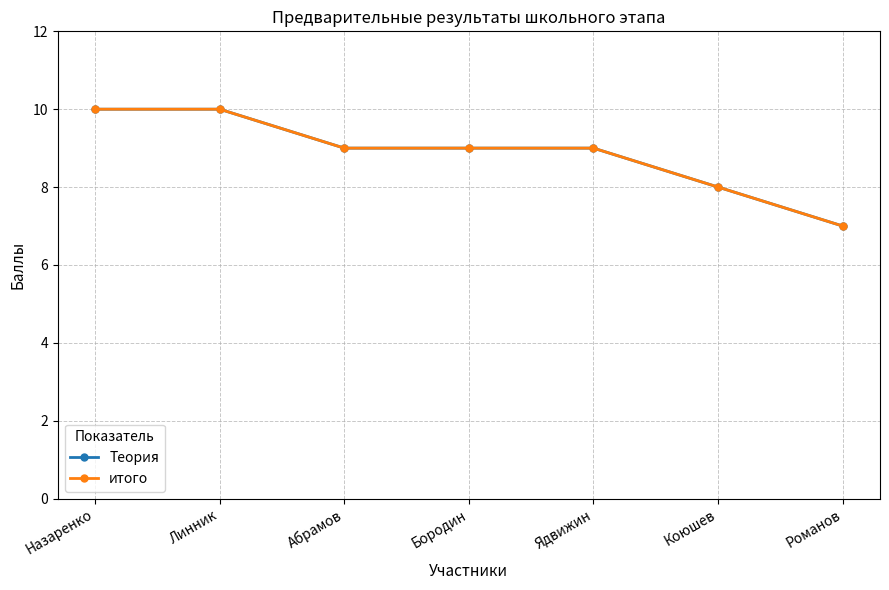

What is the highest value of the Теория series?

10